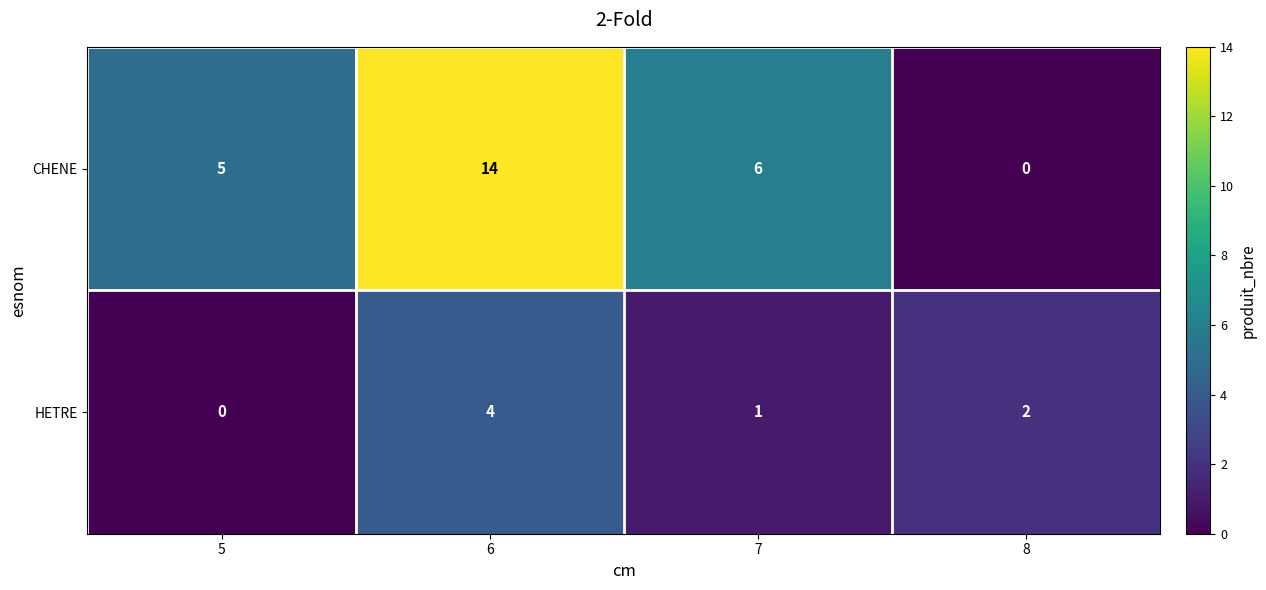

What is the greatest value displayed?

14